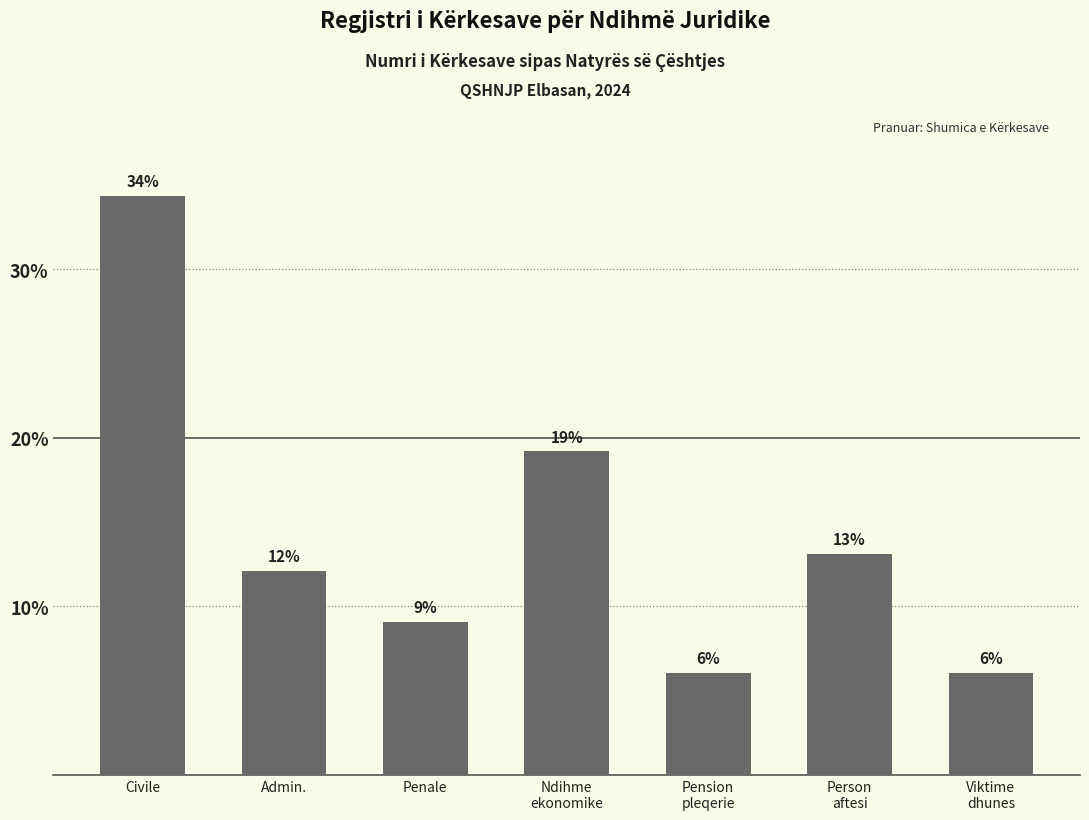

What is the ratio of the value at Ndihme
ekonomike to the value at Pension
pleqerie?

3.2